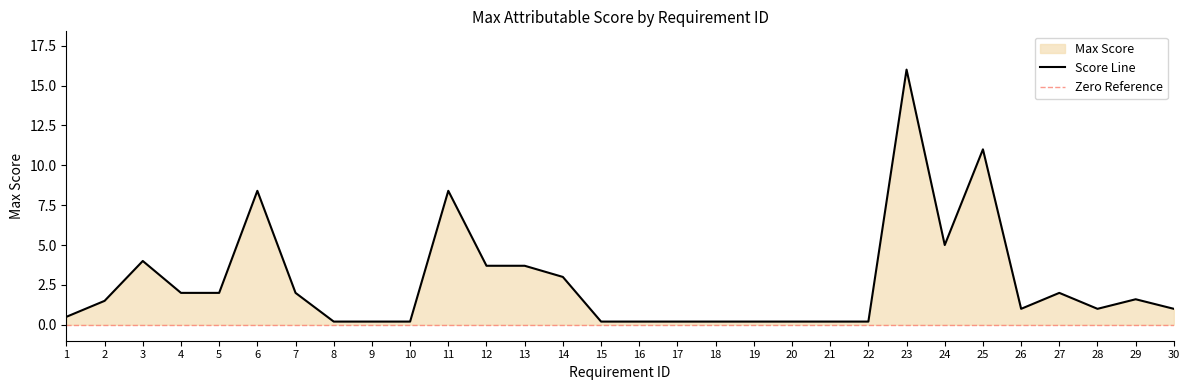

Which category has the lowest value across all series?

8